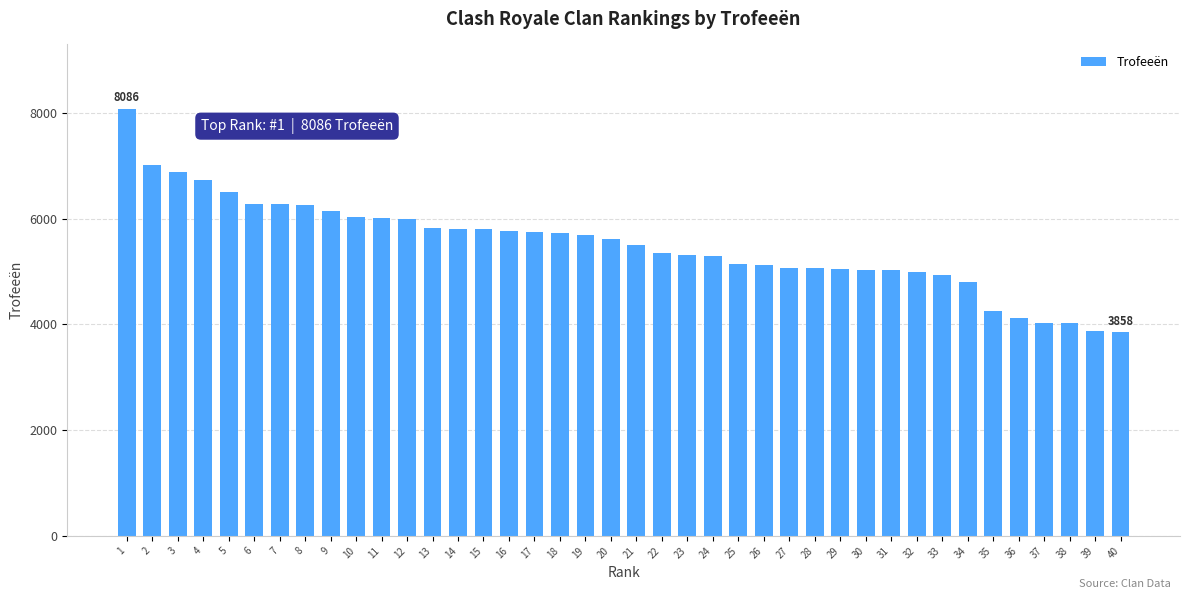

Approximately how many times larger is the value at 2 compared to 21?

1.3